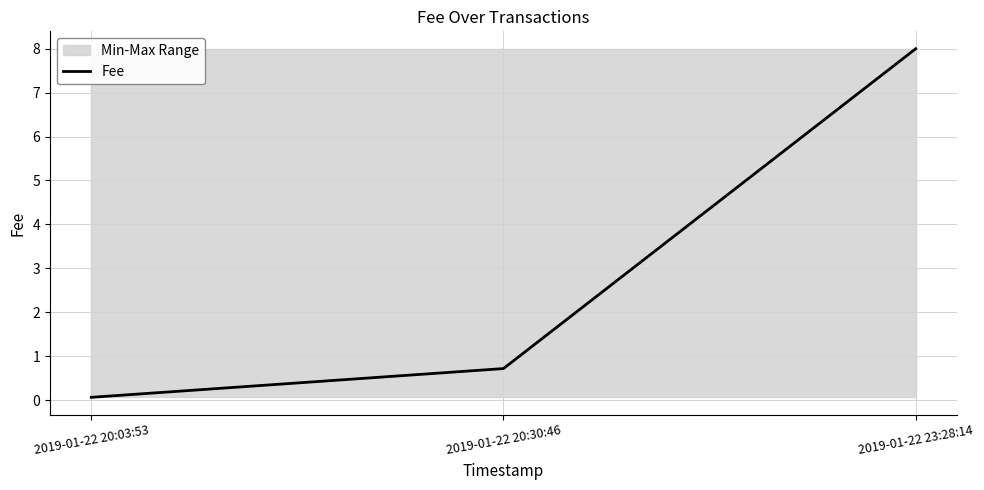

True or false: the data shows 0.4 at 2019-01-22 20:30:46.

False